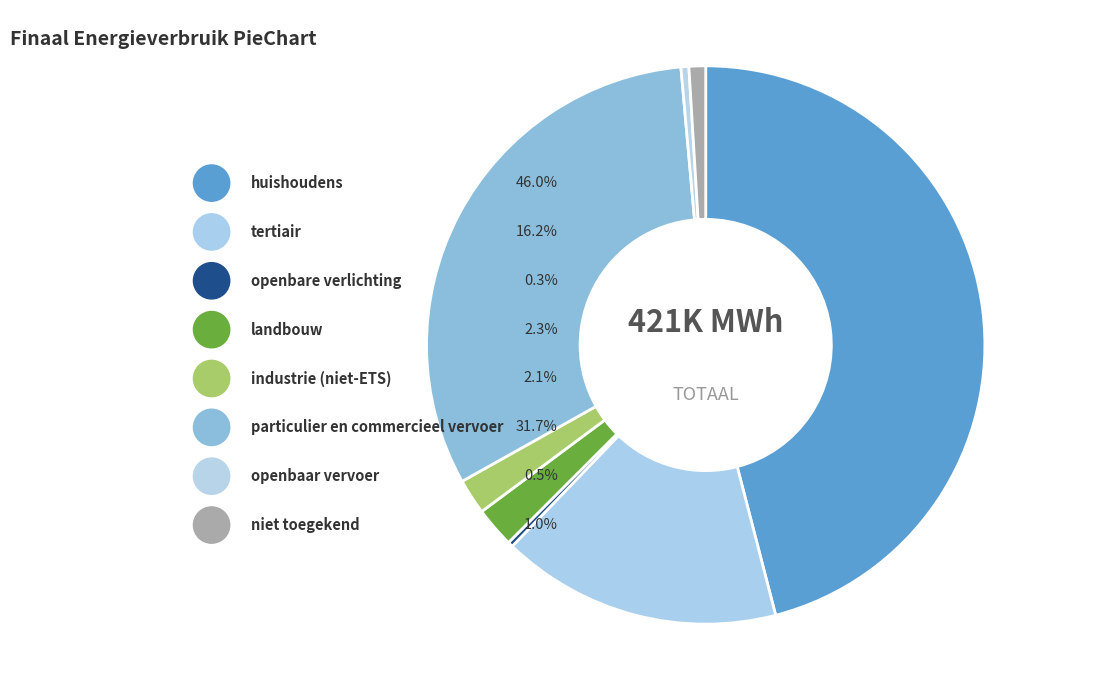

Does niet toegekend account for over 50% of the chart?

No